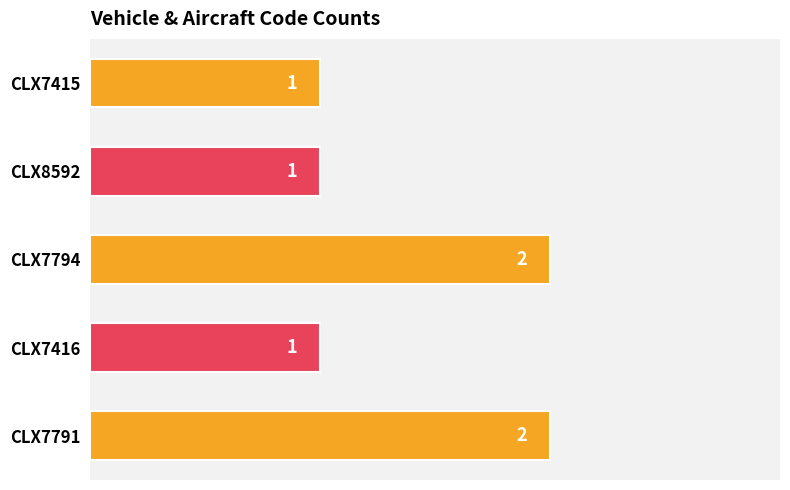

What is the change in value from CLX7416 to CLX7794?

+1